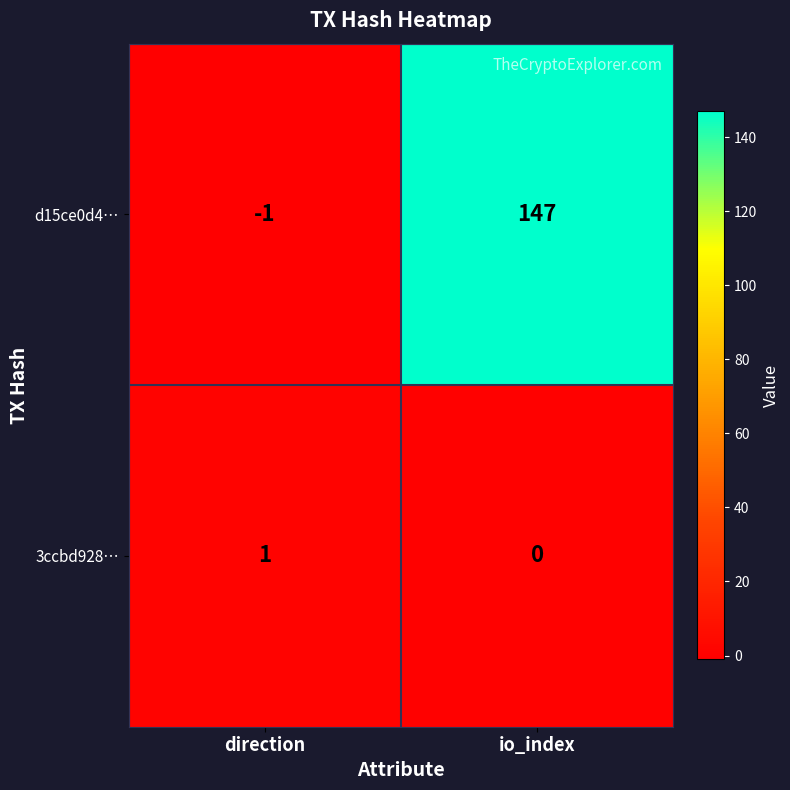

Which series has the largest range (max minus min)?

d15ce0d4…